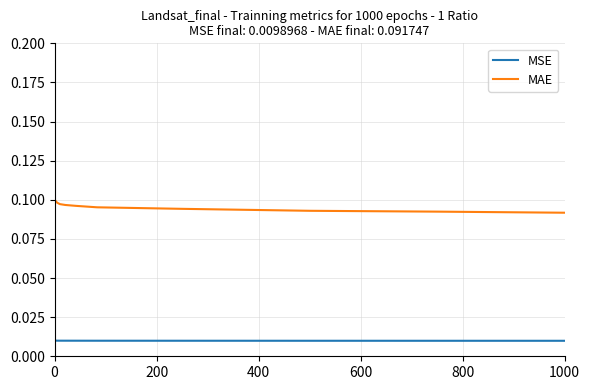

True or false: MAE and MSE intersect in this chart.

False